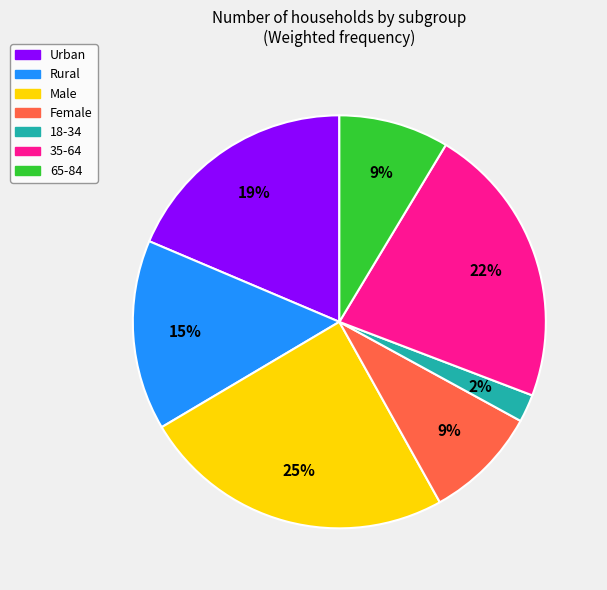

Is the sum of 35-64 and Male greater than half?

No